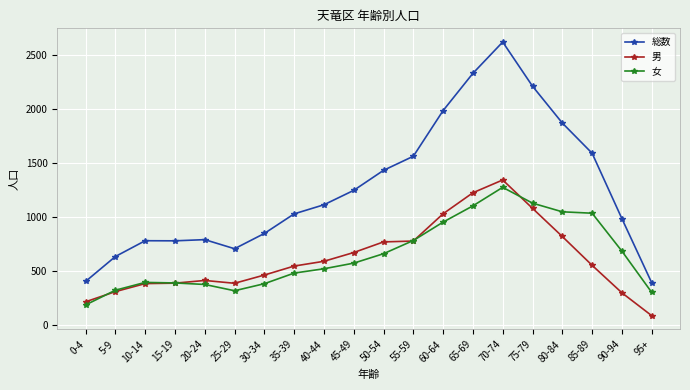

What value does the 総数 series have at 50-54, to the nearest 50?

1450